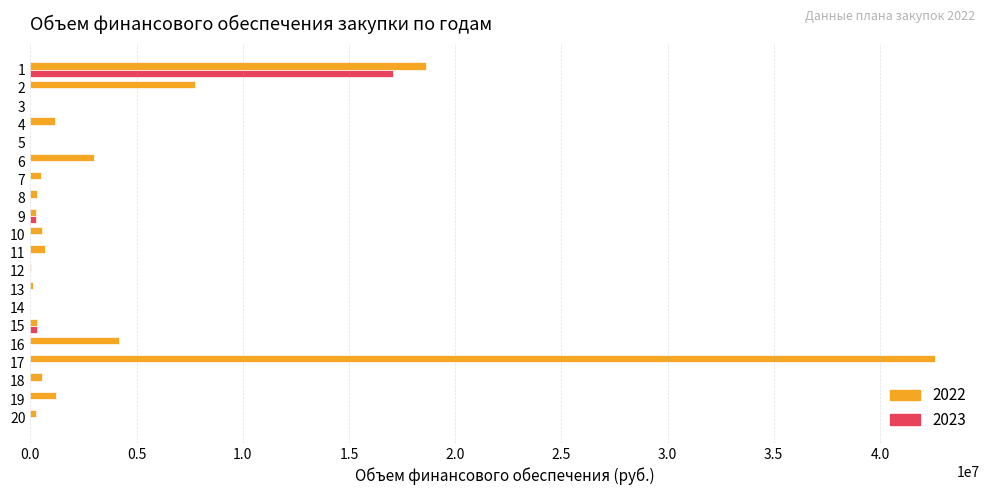

What is the greatest value displayed?

42581743.3